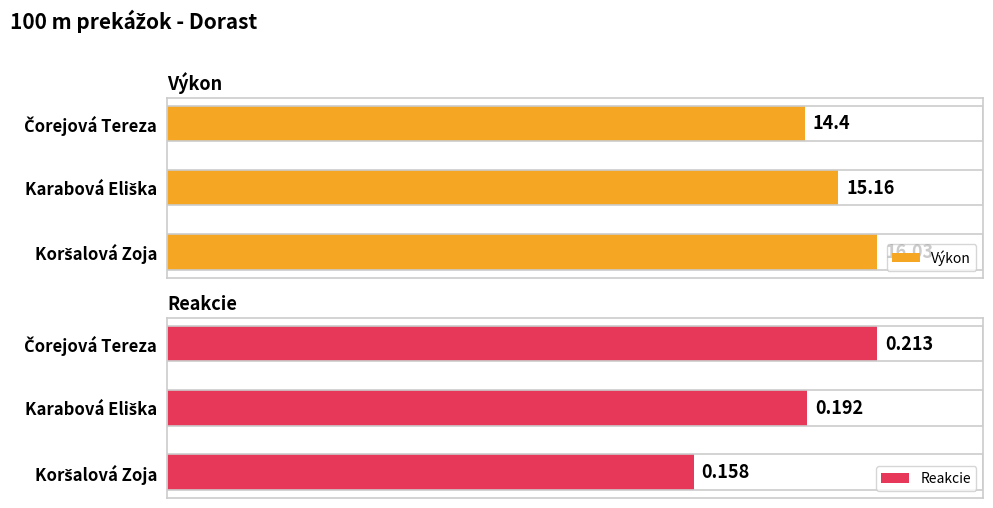

Between Čorejová Tereza and Koršalová Zoja, which series saw the biggest shift?

Výkon